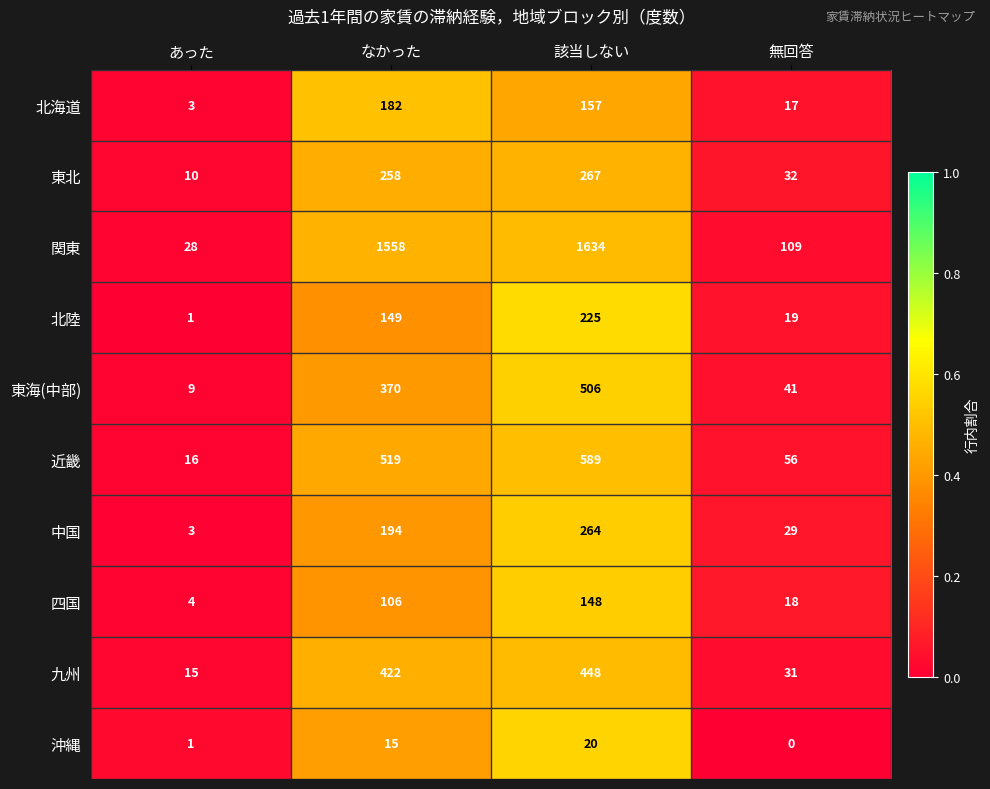

What is the difference between the highest and lowest values at 該当しない?

1614